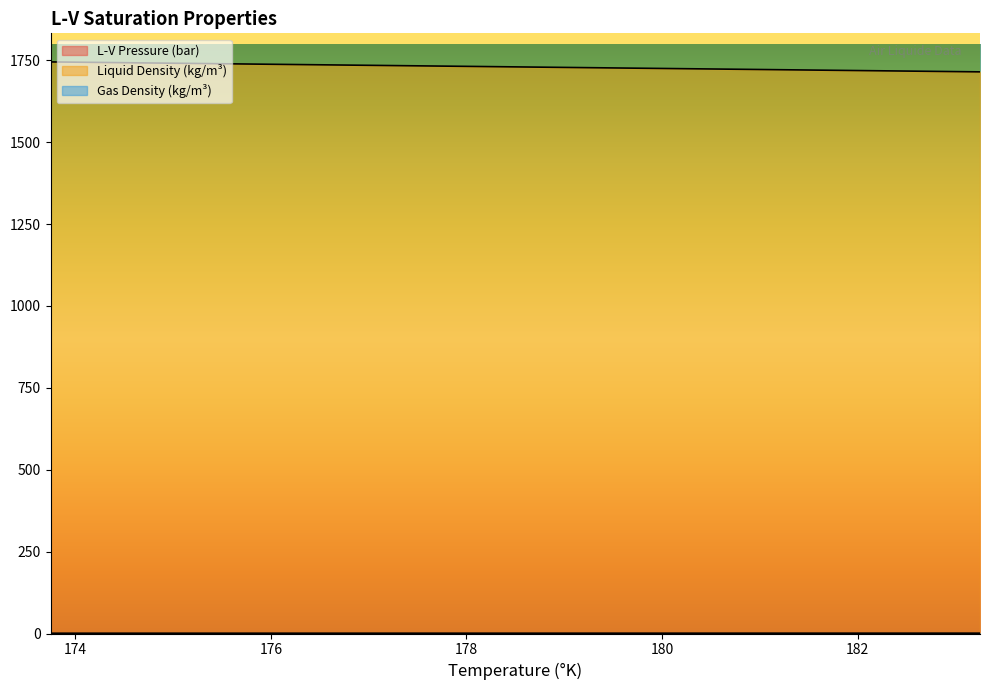

True or false: Gas Density (kg/m³) and L-V Pressure (bar) cross at least once.

False